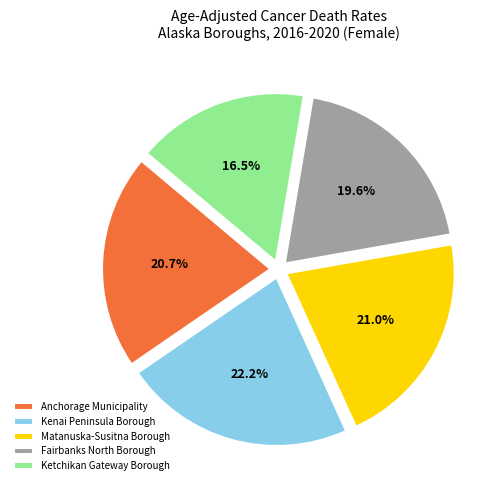

Which category has the biggest portion of the pie?

Kenai Peninsula Borough